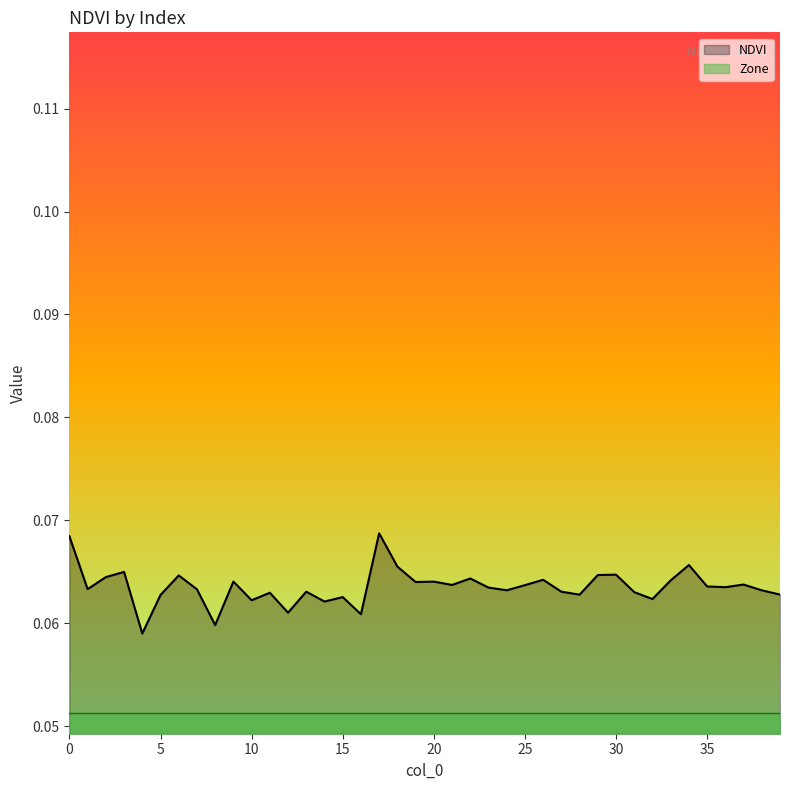

What is the average value?

0.1